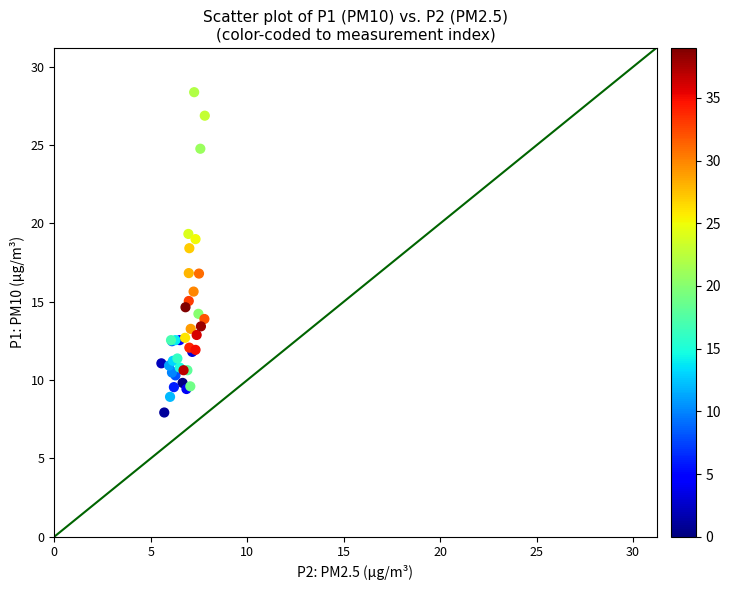

What Y value in the scatter plot is closest to 18?

18.4